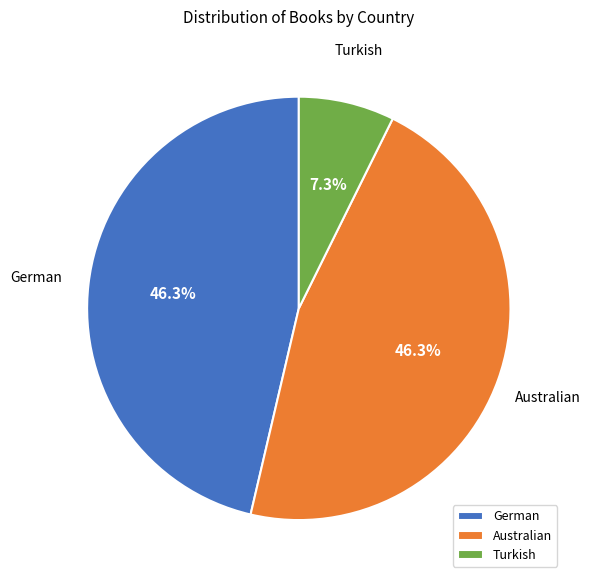

Approximately how many times larger is the value at German compared to Turkish?

6.3